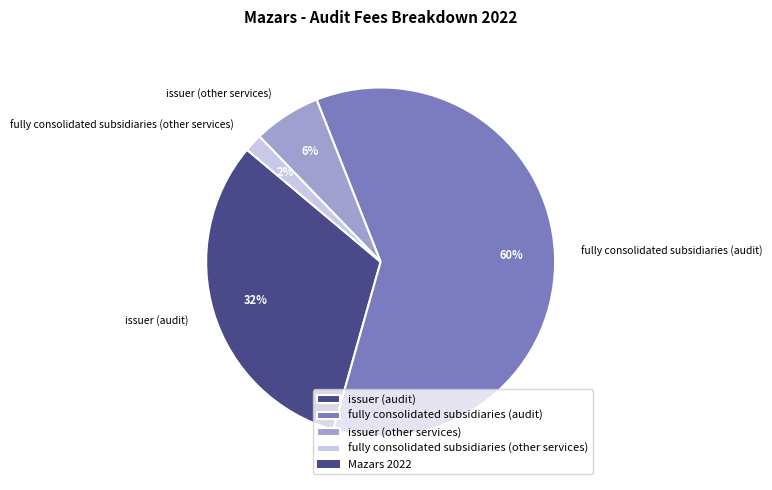

True or false: issuer (audit) accounts for 39% of the total.

False